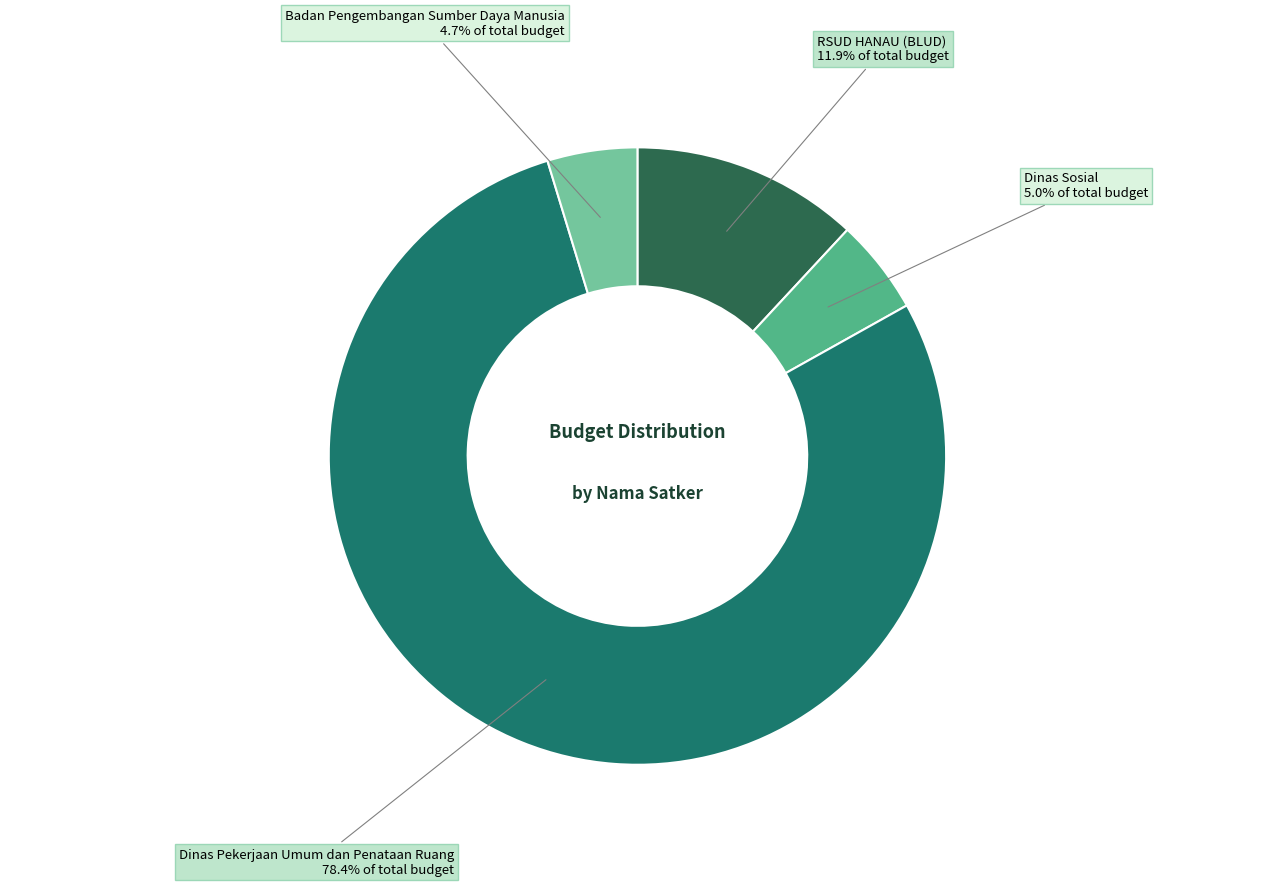

Approximately how many times larger is the value at Dinas Pekerjaan Umum dan Penataan Ruang compared to Dinas Sosial?

15.7